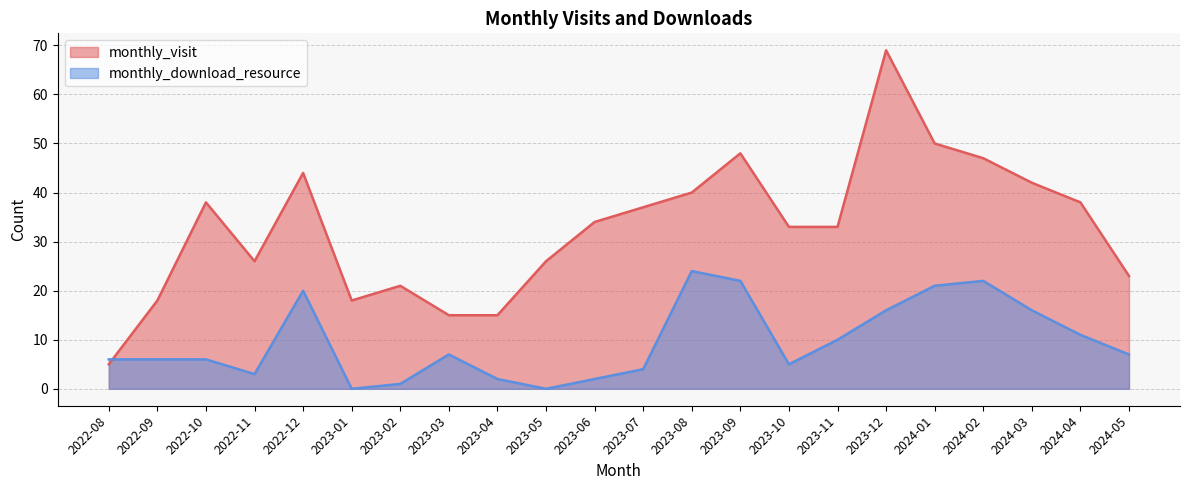

Where is monthly_download_resource nearest to the value 12?

2024-04